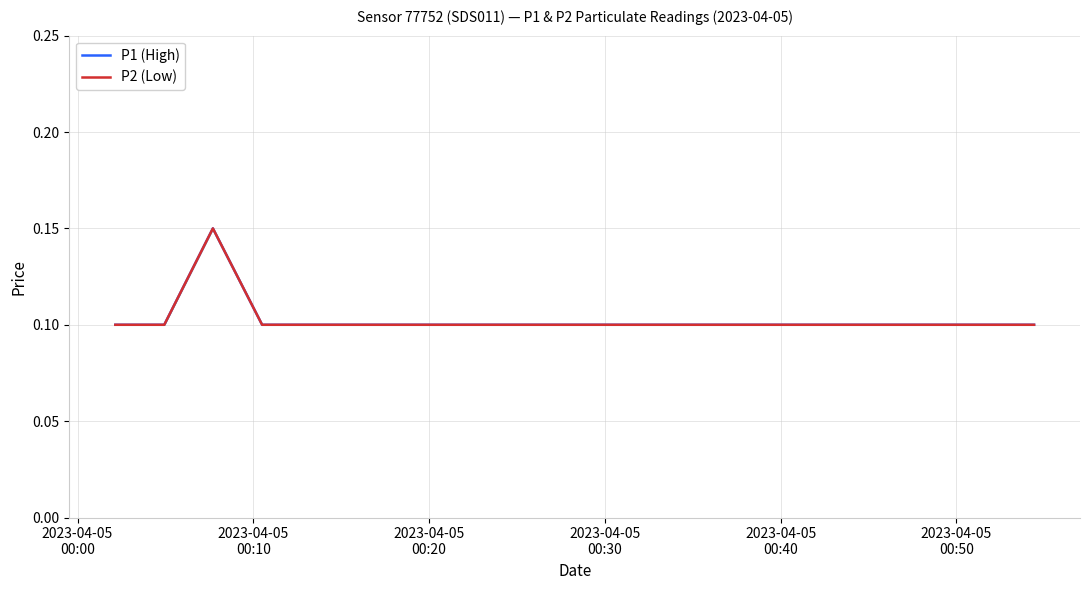

True or false: P2 (Low) and P1 (High) intersect in this chart.

False